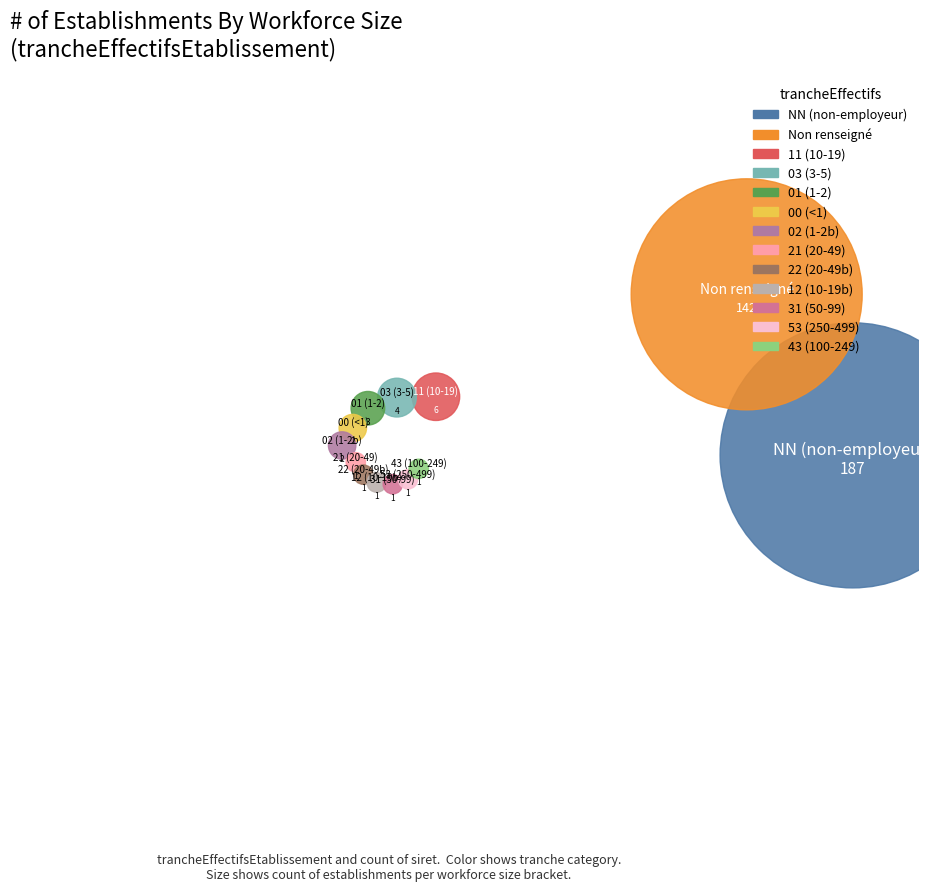

What percentage do 11 and 02 together represent?

2.3%